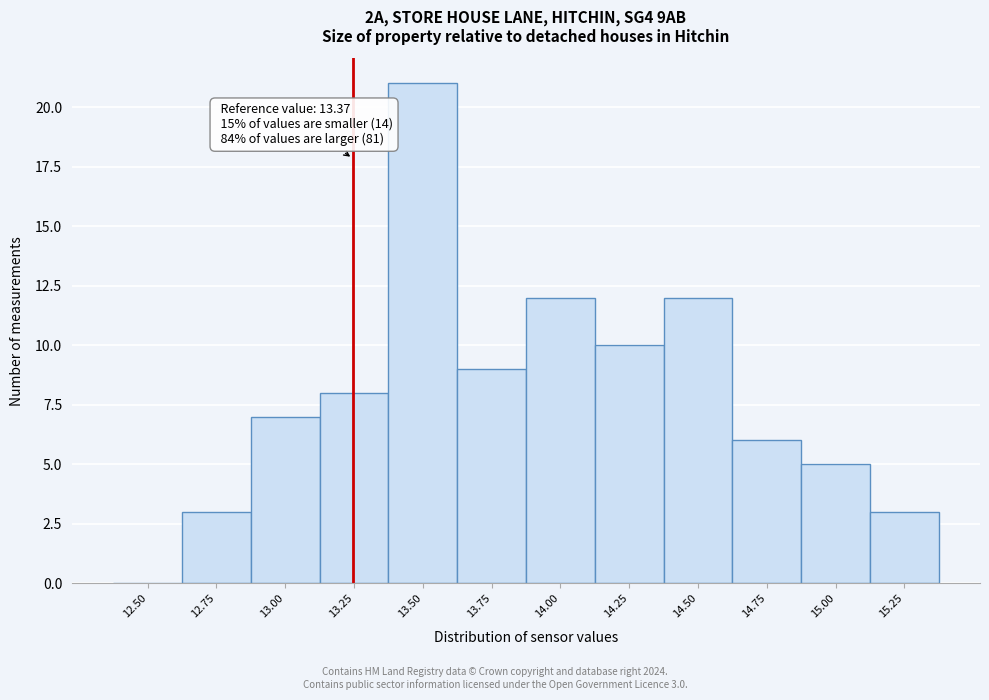

Reading left to right, list all the values displayed in this chart.

12.50=0	12.75=3	13.00=7	13.25=8	13.50=21	13.75=9	14.00=12	14.25=10	14.50=12	14.75=6	15.00=5	15.25=3